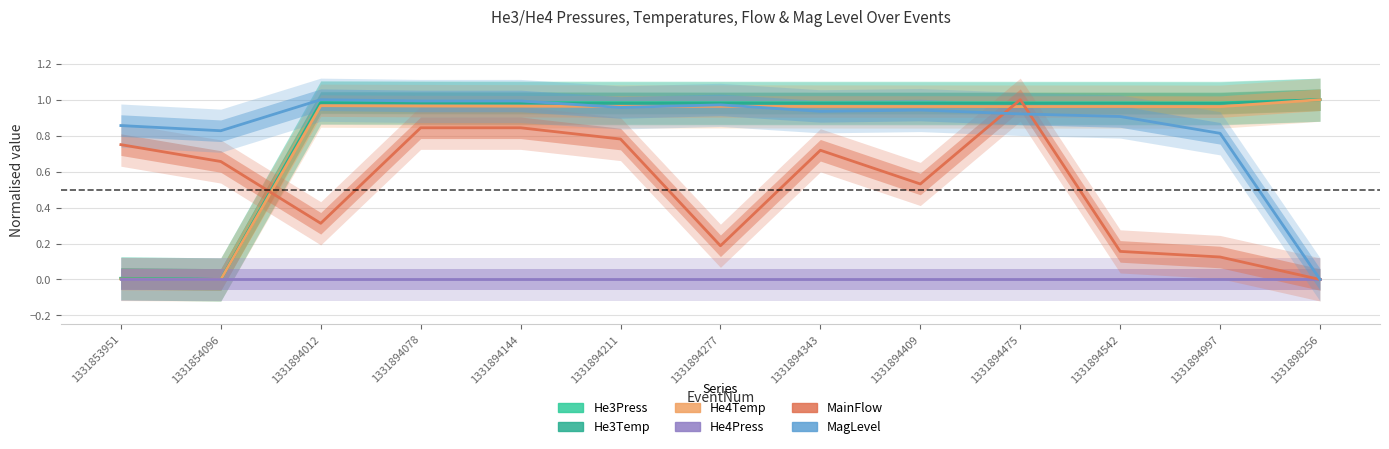

Reading right to left, what are all the values shown in this chart?

He3Press: 1.0	1.0	1.0	1.0	1.0	1.0	1.0	1.0	1.0	1.0	1.0	0.0	0.0
He3Temp: 1.0	1.0	1.0	1.0	1.0	1.0	1.0	1.0	1.0	1.0	1.0	0.0	0.0
He4Temp: 1.0	1.0	1.0	1.0	1.0	1.0	1.0	1.0	1.0	1.0	1.0	0.0	0.0
He4Press: 0.0	0.0	0.0	0.0	0.0	0.0	0.0	0.0	0.0	0.0	0.0	0.0	0.0
MainFlow: 0.0	0.1	0.2	1.0	0.5	0.7	0.2	0.8	0.8	0.8	0.3	0.7	0.8
MagLevel: 0.0	0.8	0.9	0.9	0.9	0.9	1.0	1.0	1.0	1.0	1.0	0.8	0.9